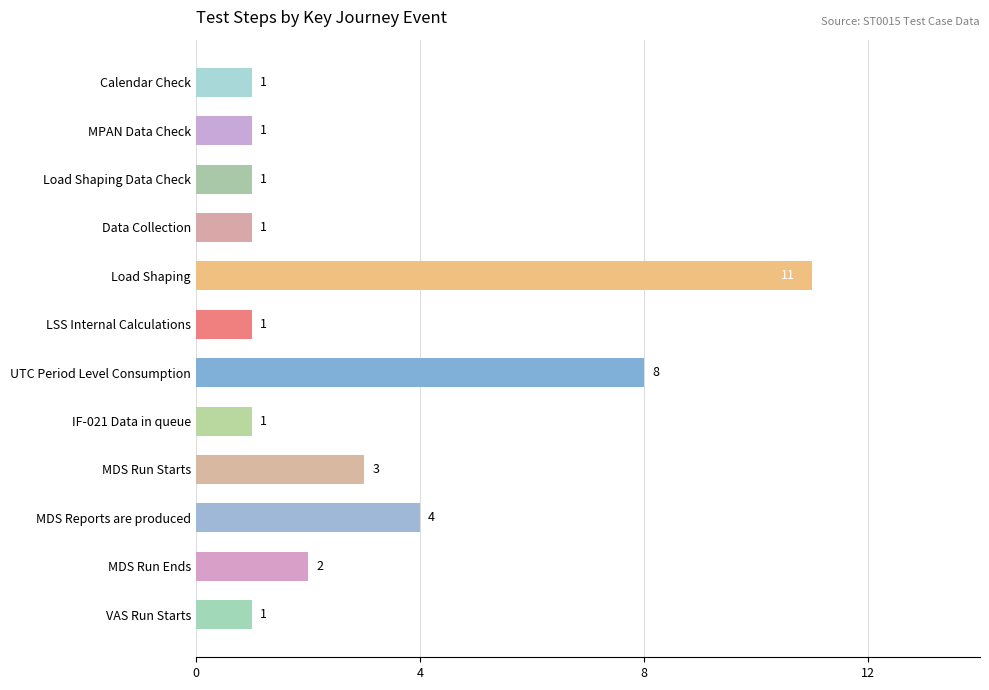

What is the greatest value displayed?

11